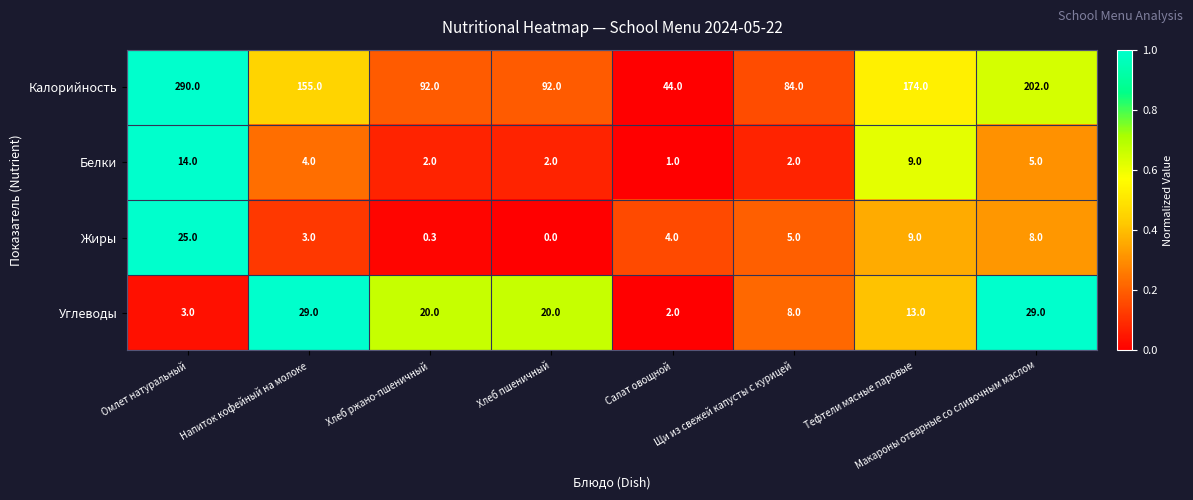

The Белки series shows 5.0 at Макароны отварные со сливочным маслом. True or false?

True